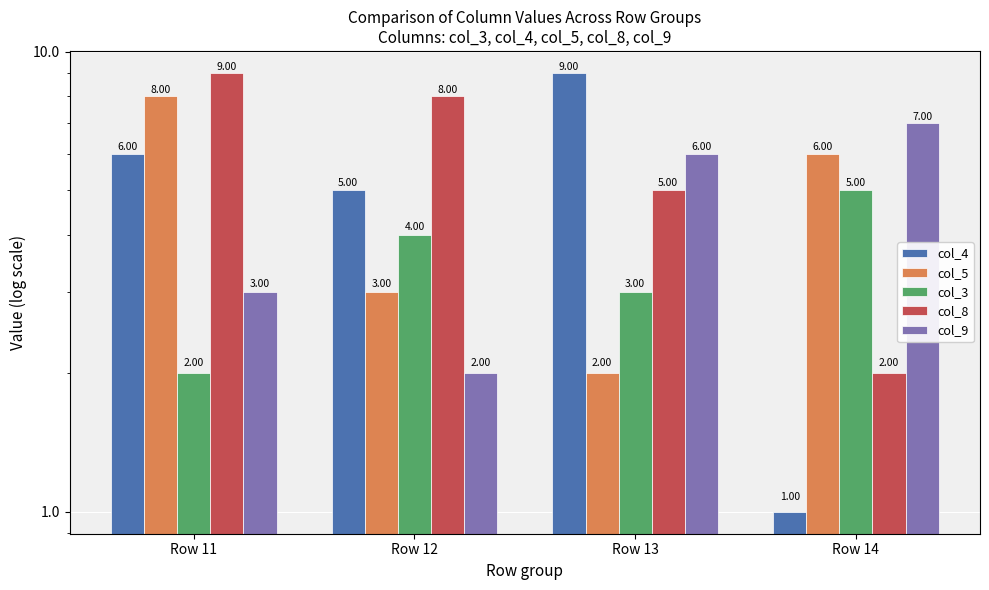

At which category is the sum across all series the highest?

Row 11